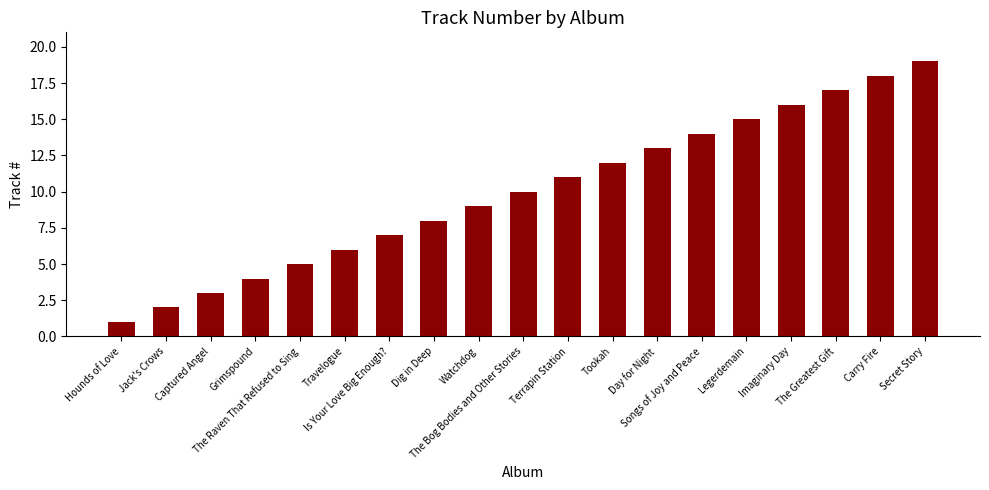

Rank the categories by value from highest to lowest.

Secret Story, Carry Fire, The Greatest Gift, Imaginary Day, Legerdemain, Songs of Joy and Peace, Day for Night, Tookah, Terrapin Station, The Bog Bodies and Other Stories, Watchdog, Dig in Deep, Is Your Love Big Enough?, Travelogue, The Raven That Refused to Sing, Grimspound, Captured Angel, Jack's Crows, Hounds of Love